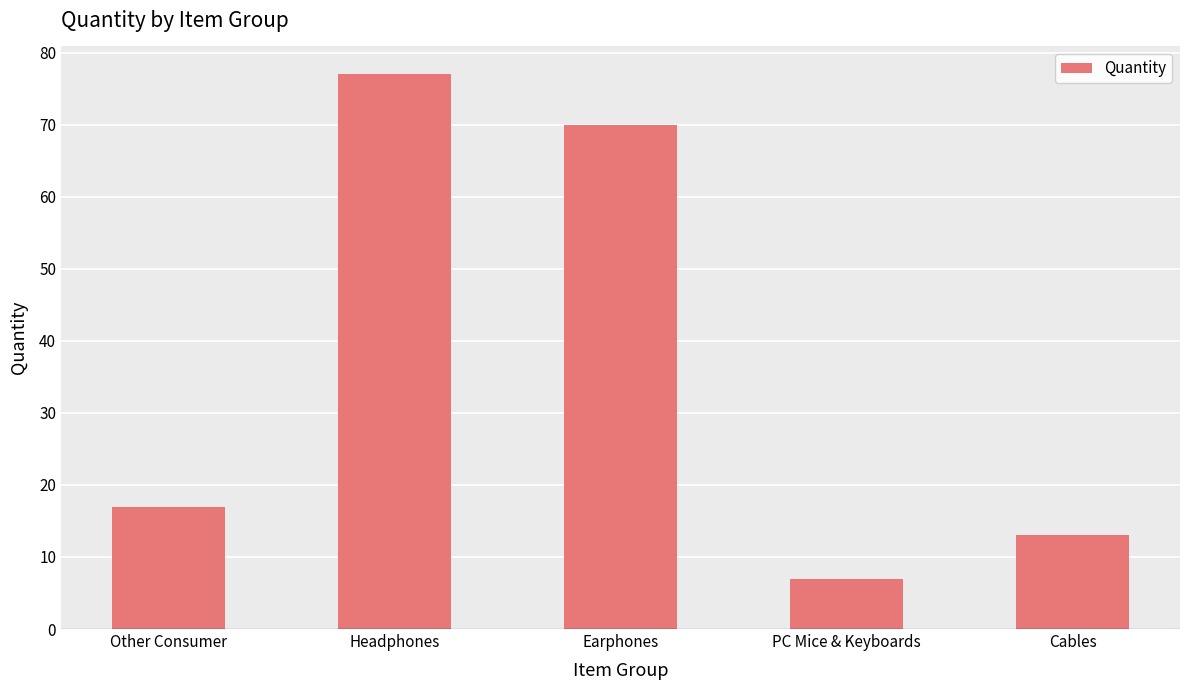

Does the chart contain stacked bars?

No